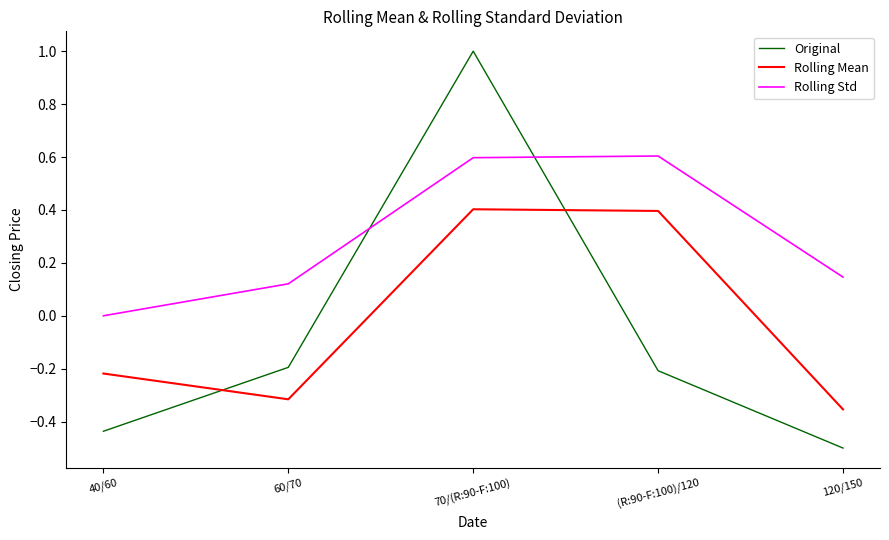

Is the value of Rolling Mean at 120/150 greater than the value of Original at 70/(R:90-F:100)?

No